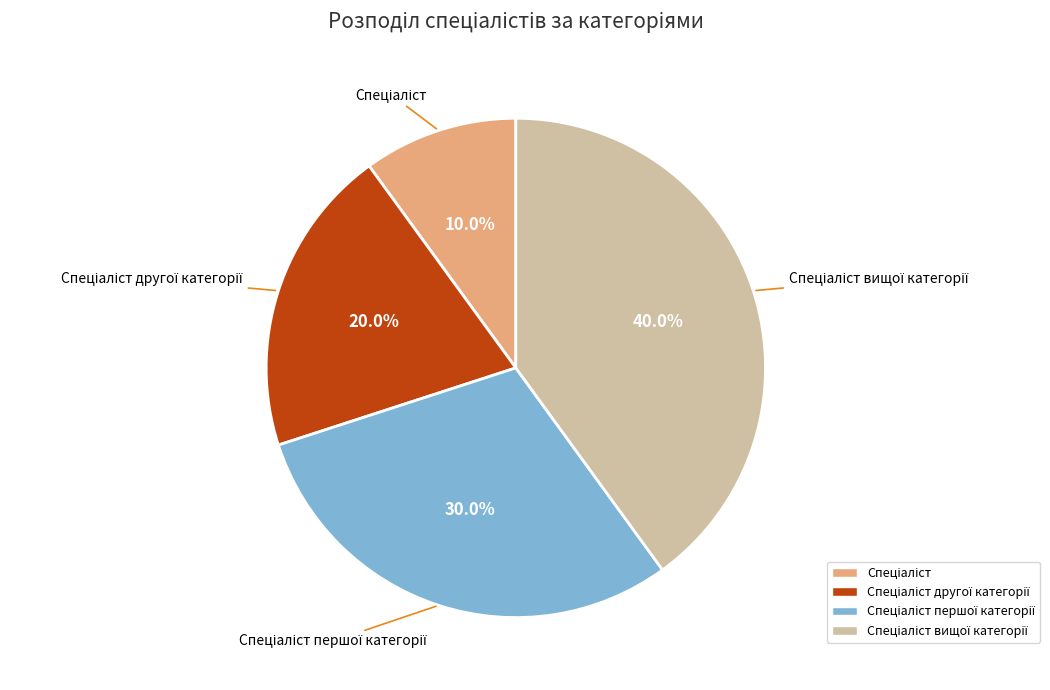

Is there any slice that represents more than half of the pie?

No